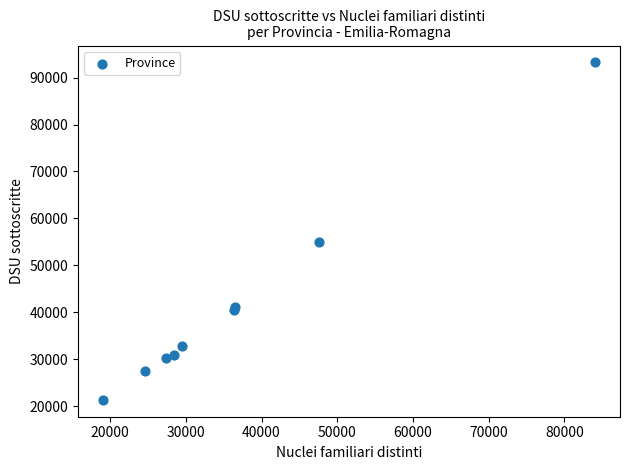

What Y value in the scatter plot is closest to 57303?

54941